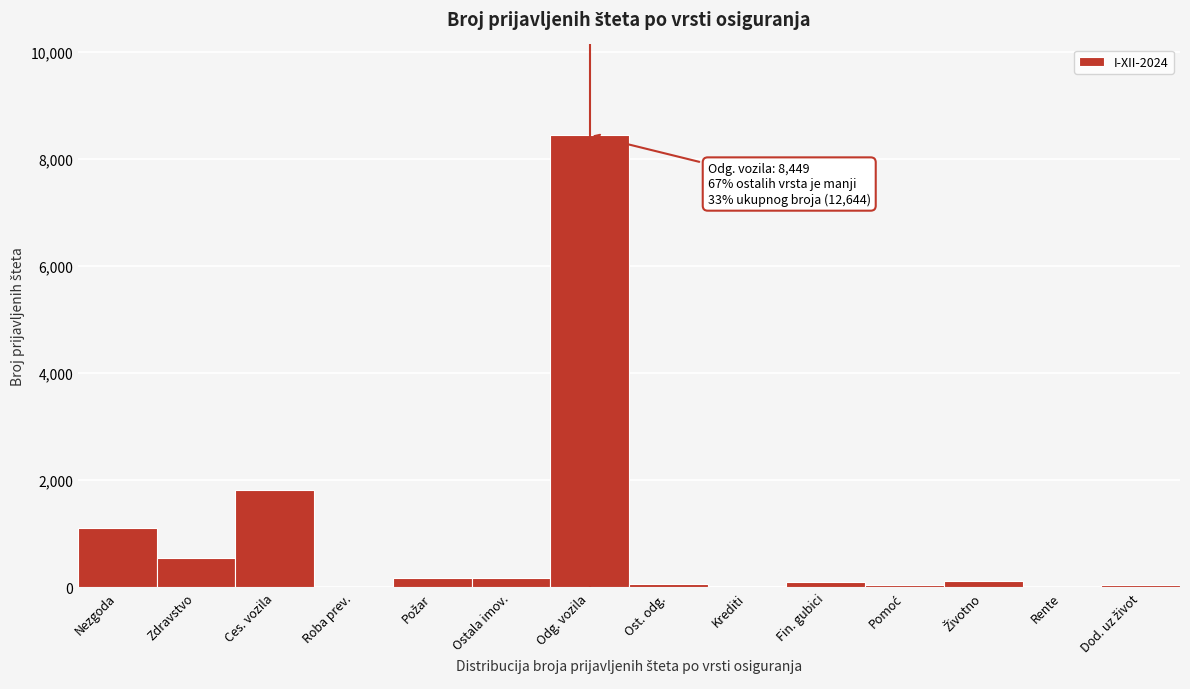

What is the maximum value shown in the chart?

8449